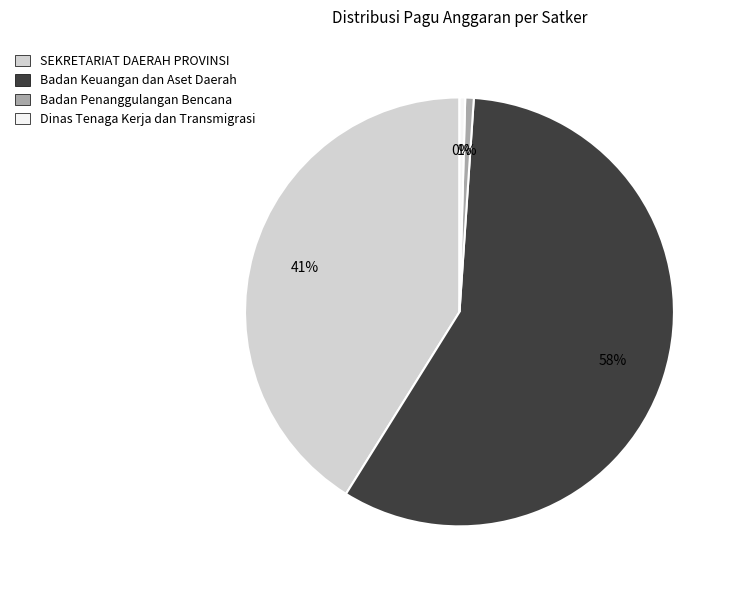

To the nearest percent, what is the average slice percentage?

25%